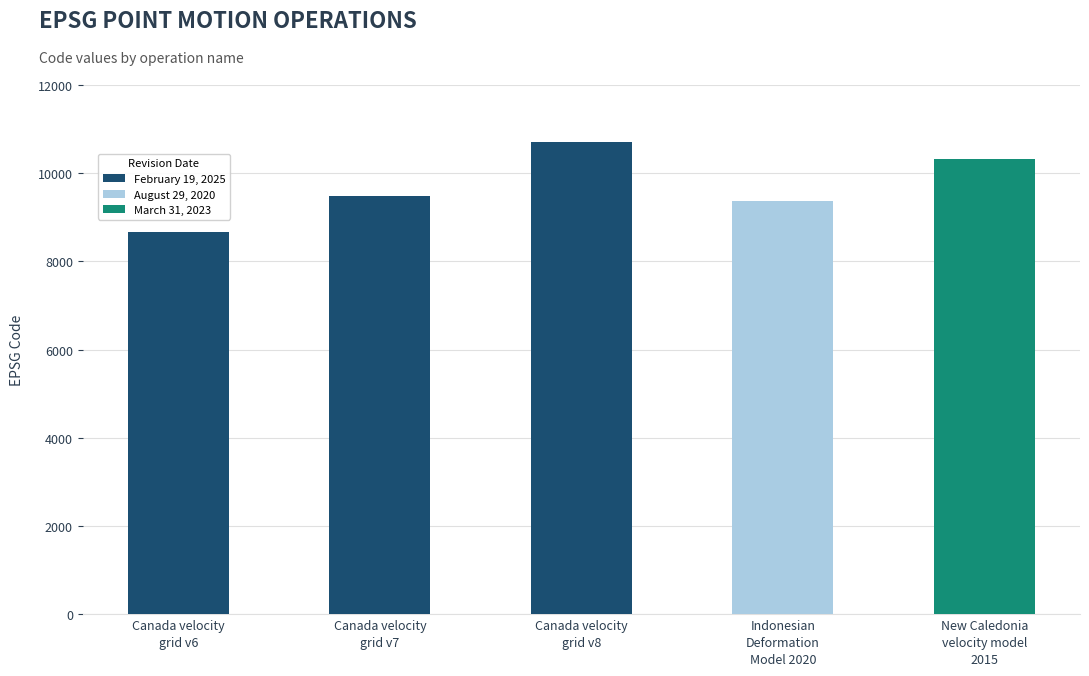

What is the average value?

9713